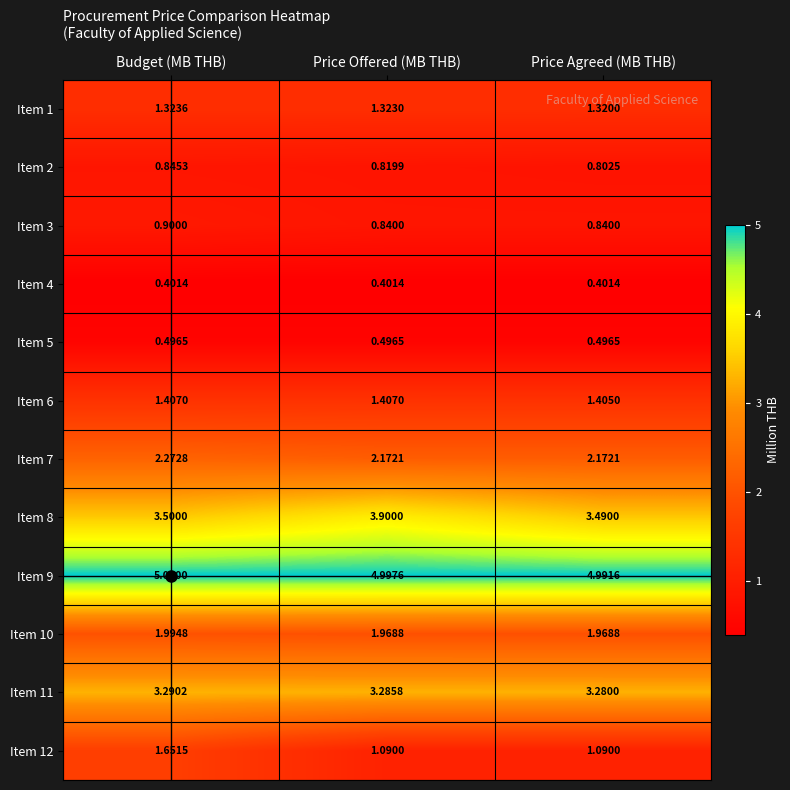

Is the value of Item 2 at Budget (MB THB) greater than the value of Item 7 at Price Offered (MB THB)?

No